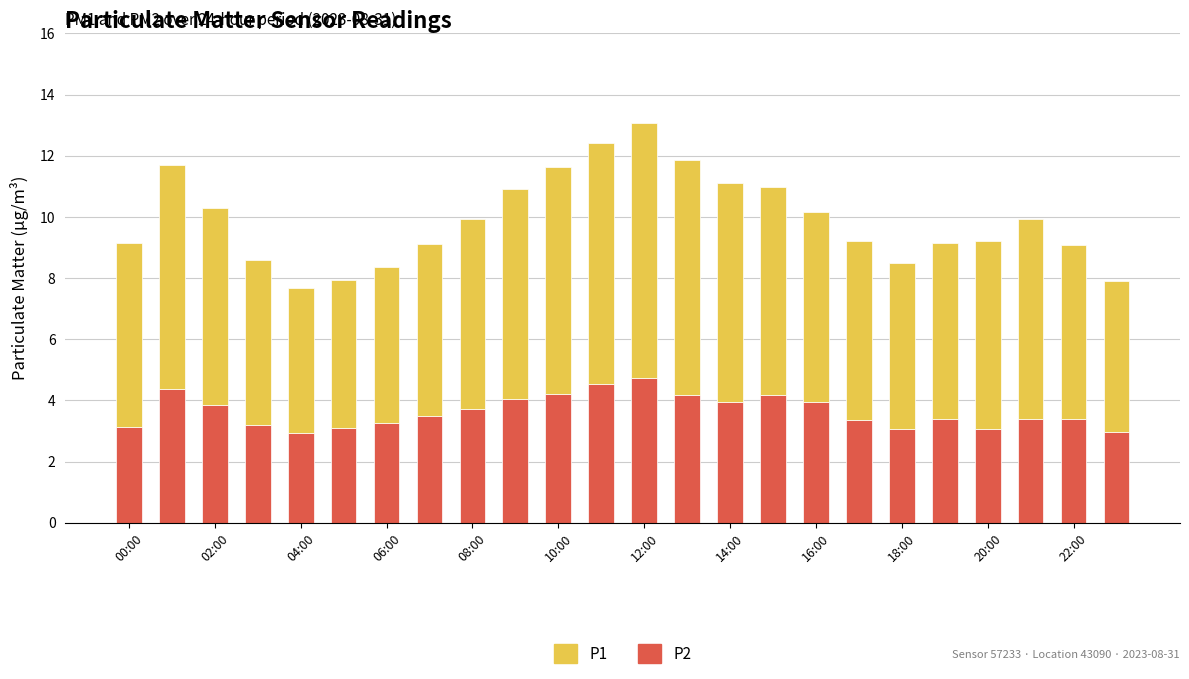

What is the difference between the maximum and minimum values in the P2 series?

1.8